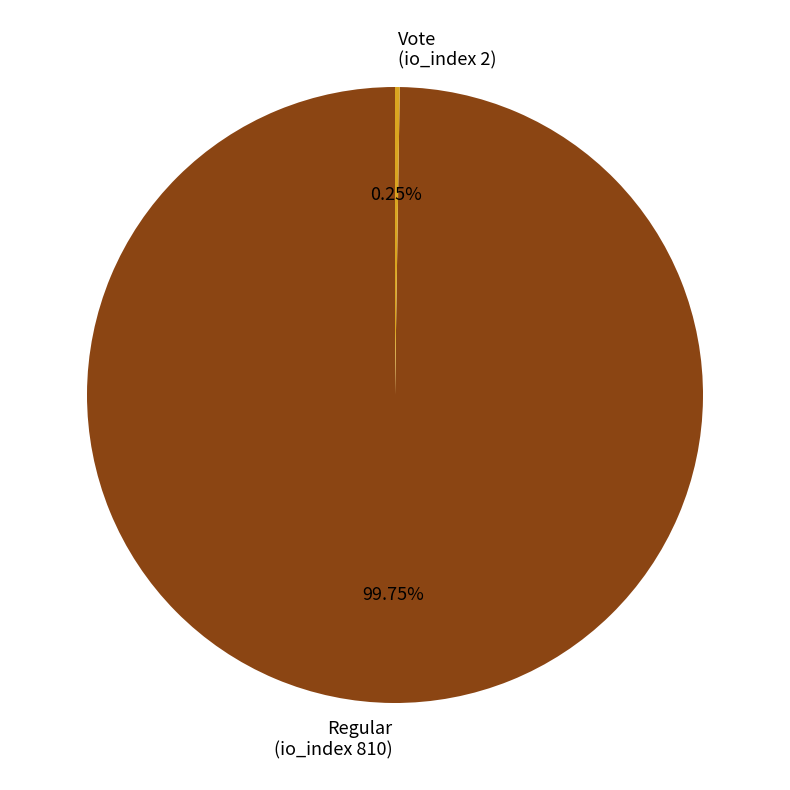

Which category accounts for the majority?

Regular (io_index 810)